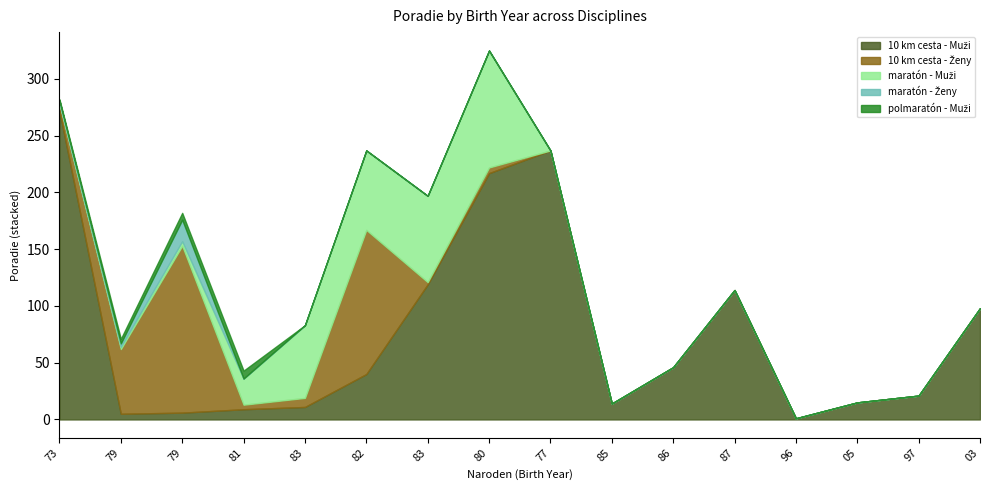

Where is the first local maximum for 10 km cesta - Muži?

77